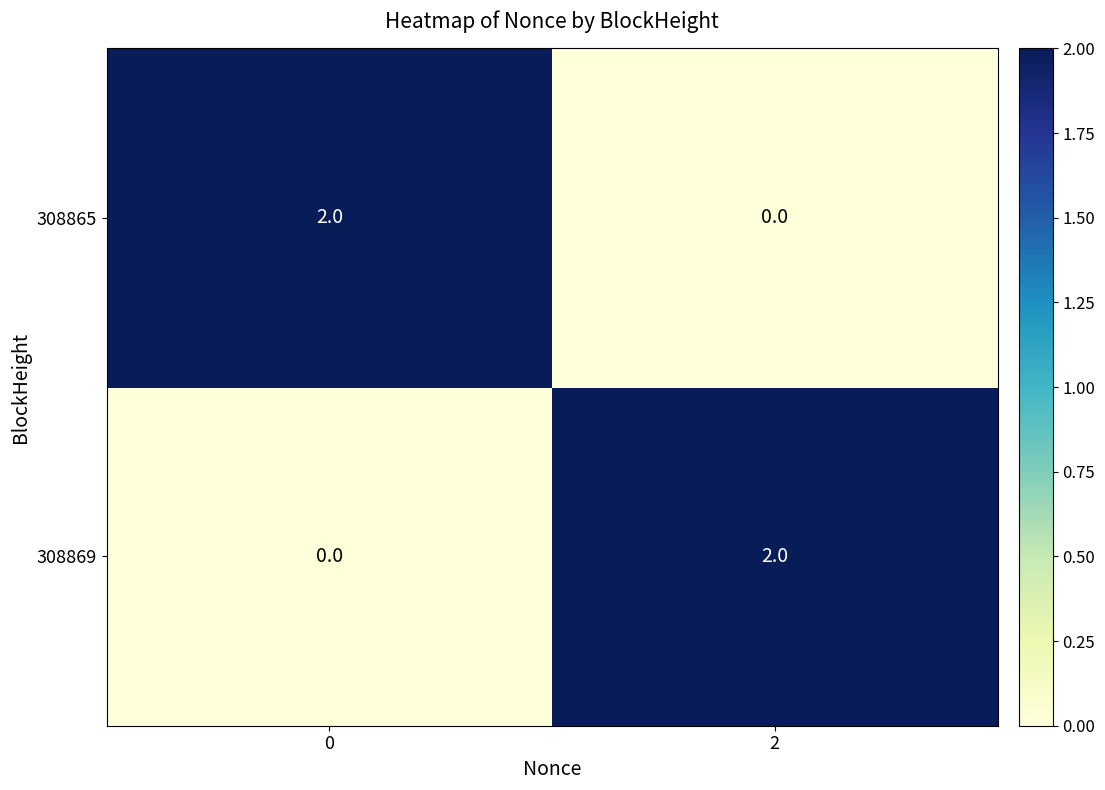

The 308869 series shows 1 at 0. True or false?

False